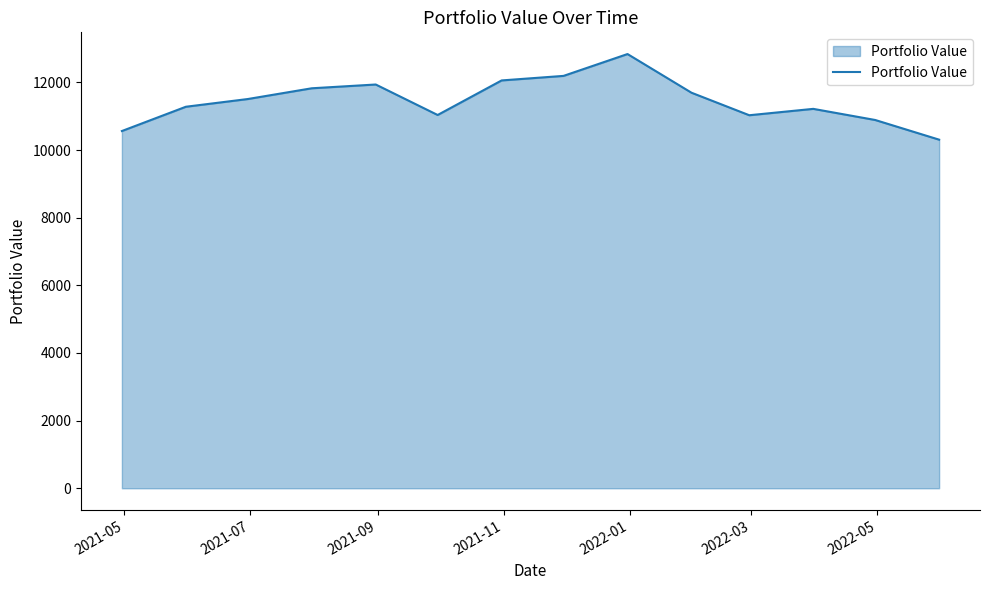

How many distinct data groups are displayed?

1